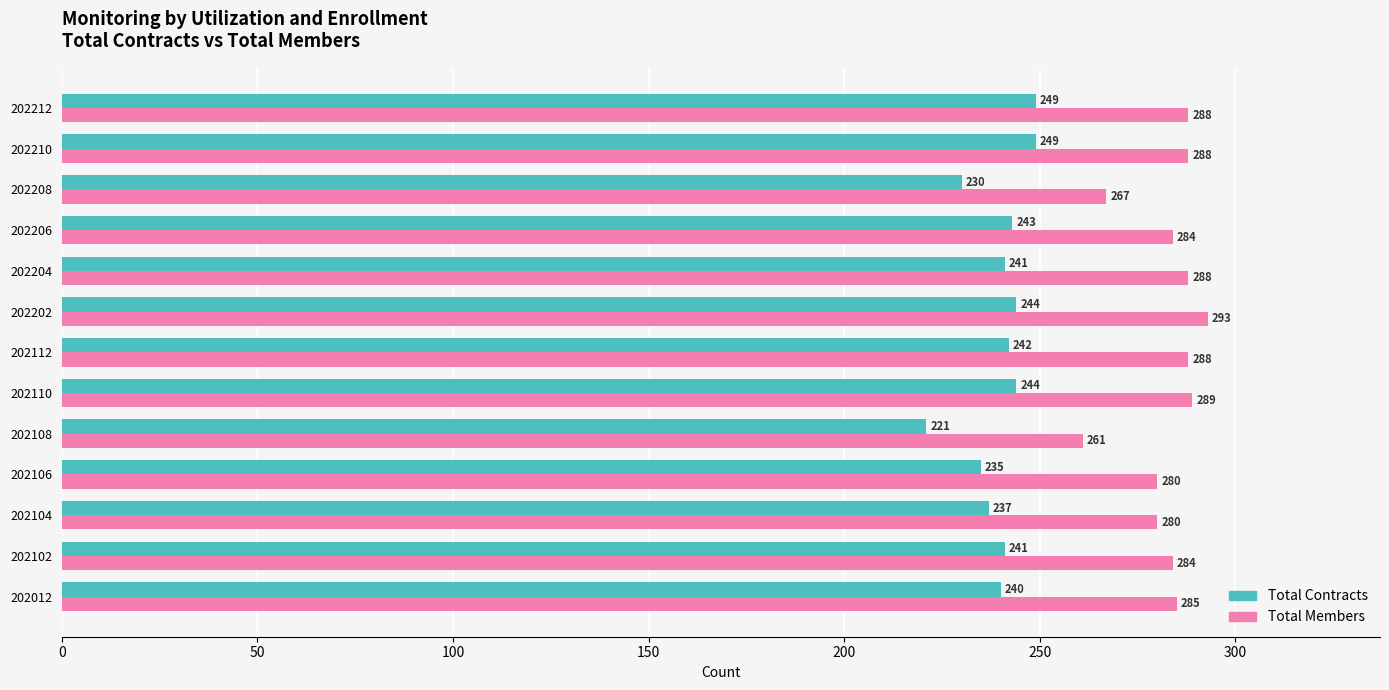

What are all the series names shown in the legend?

Total Contracts, Total Members